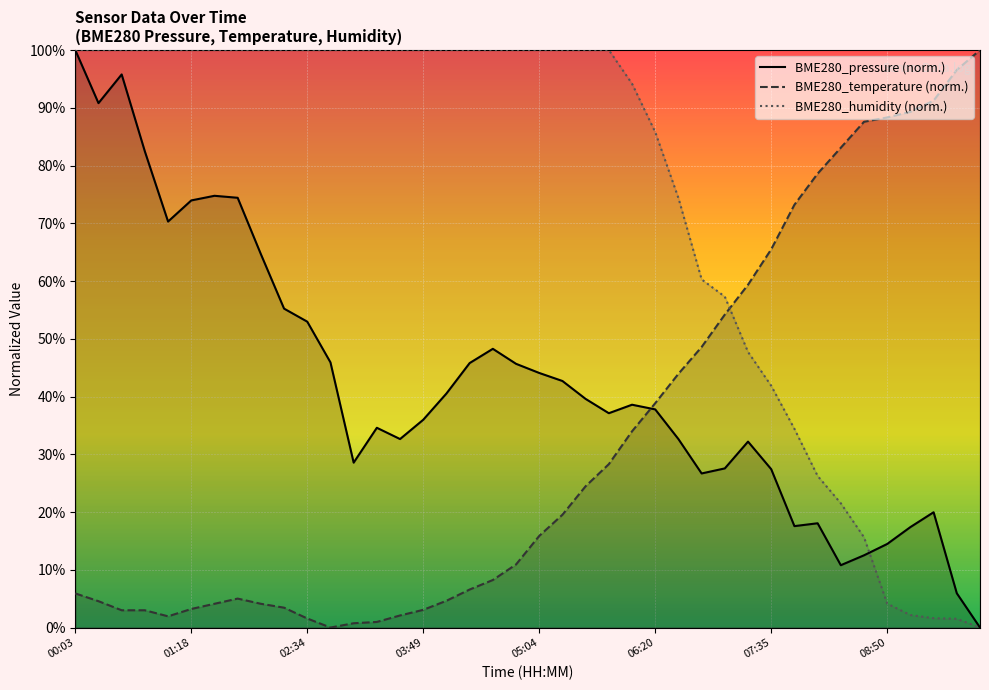

True or false: BME280_humidity has more than 2 points higher than both neighbors.

False